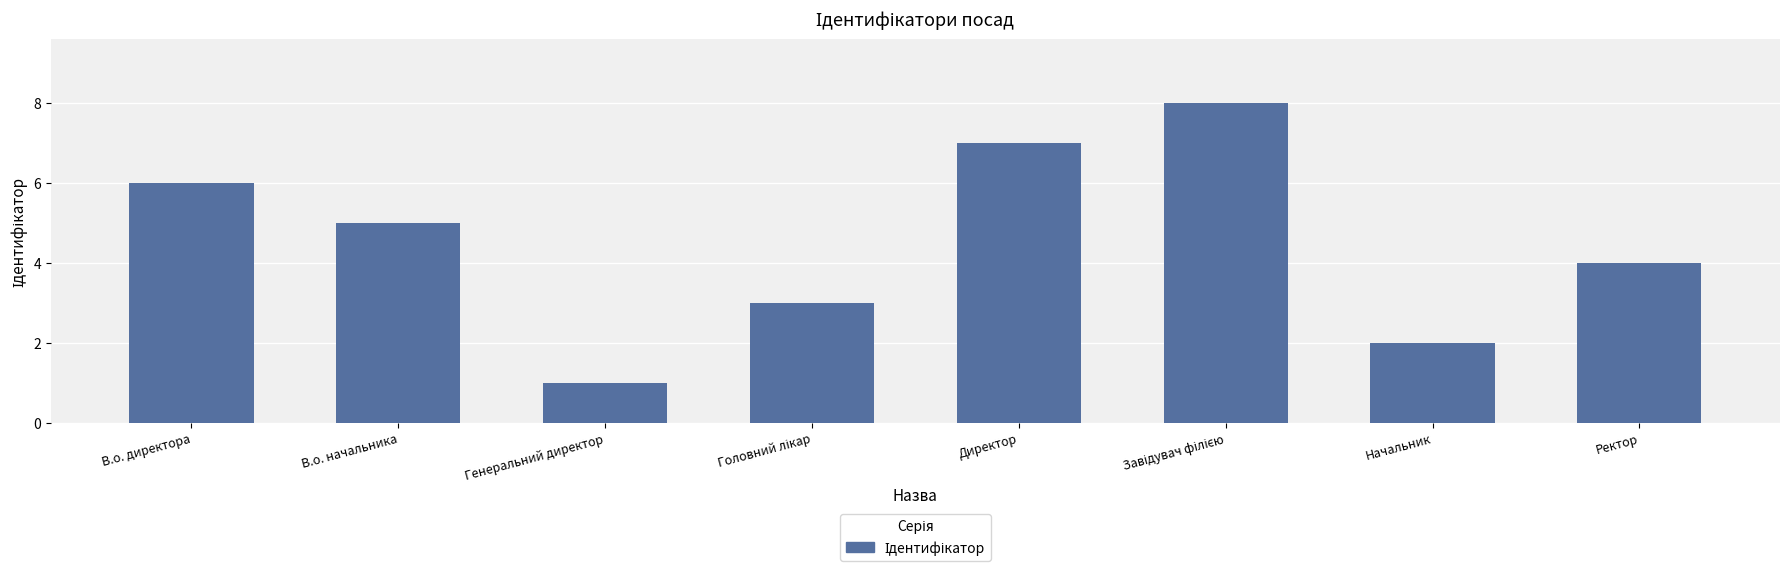

What is the sum of all values?

36